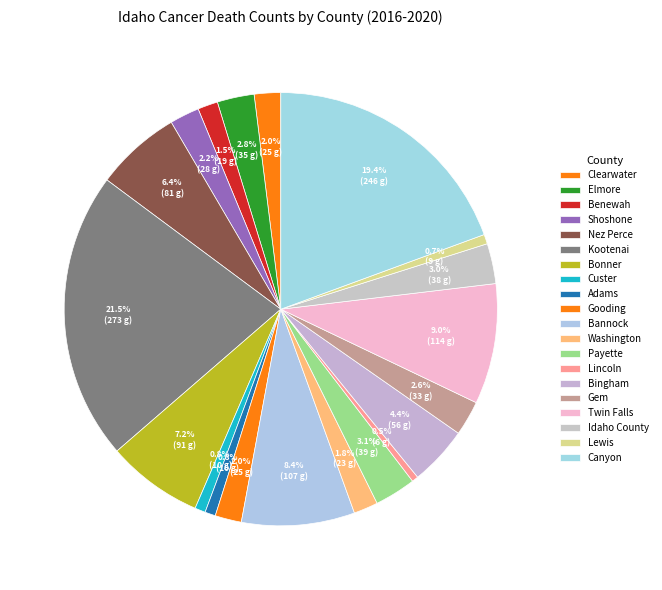

Count the number of slices in the pie.

20